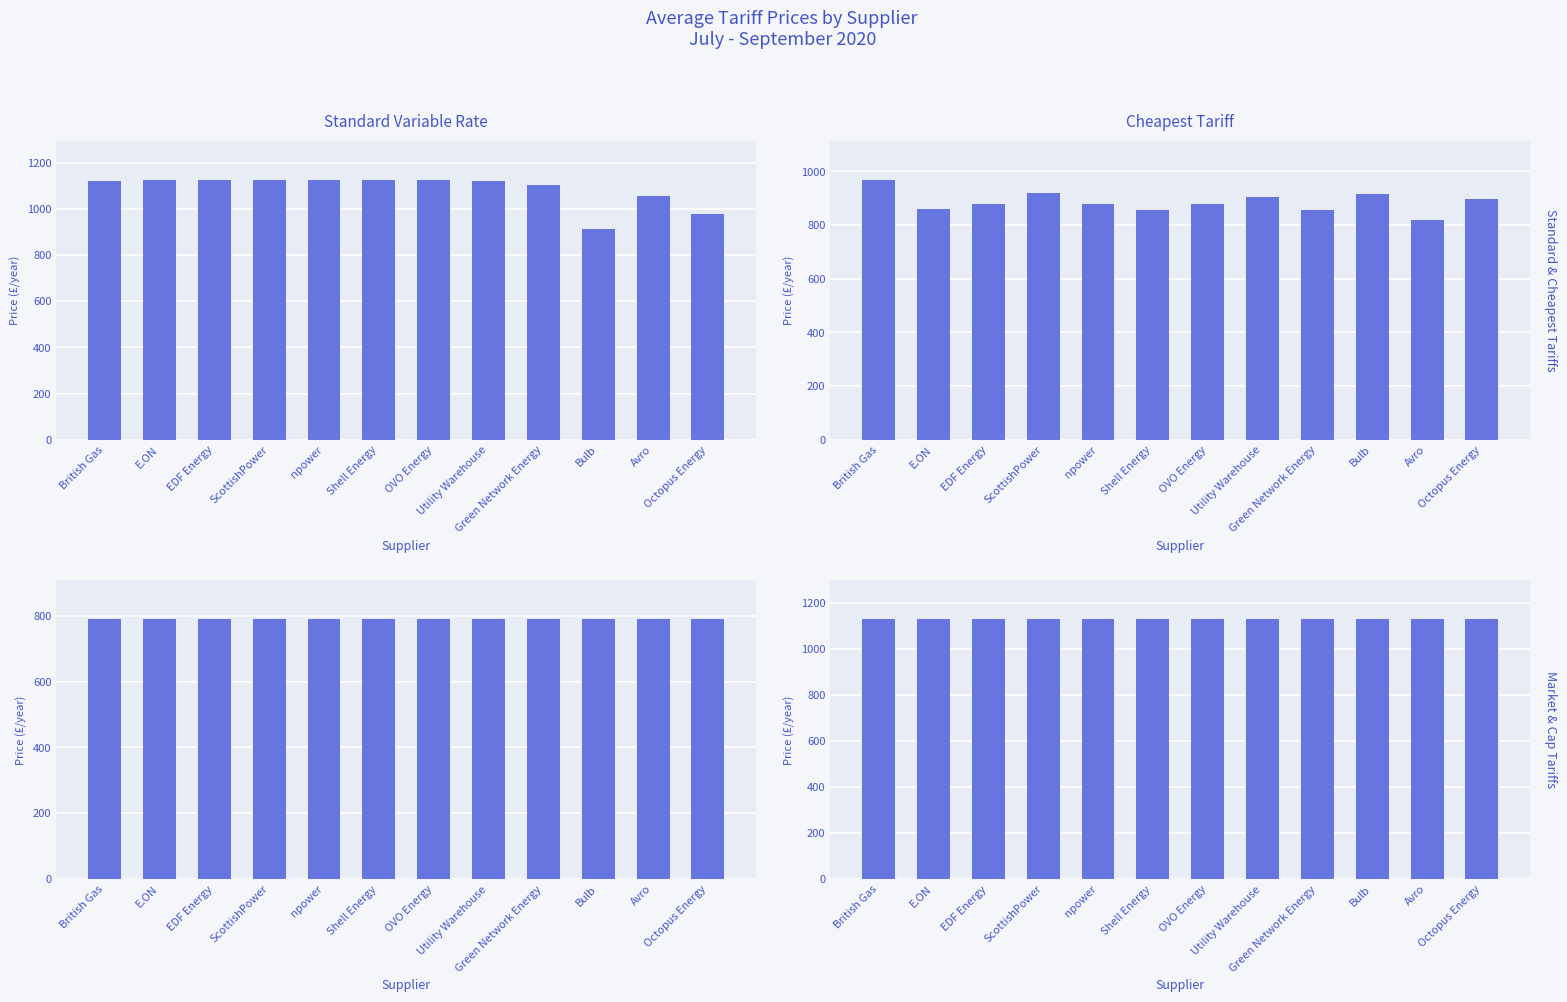

At which category does the chart reach its minimum across all series?

British Gas